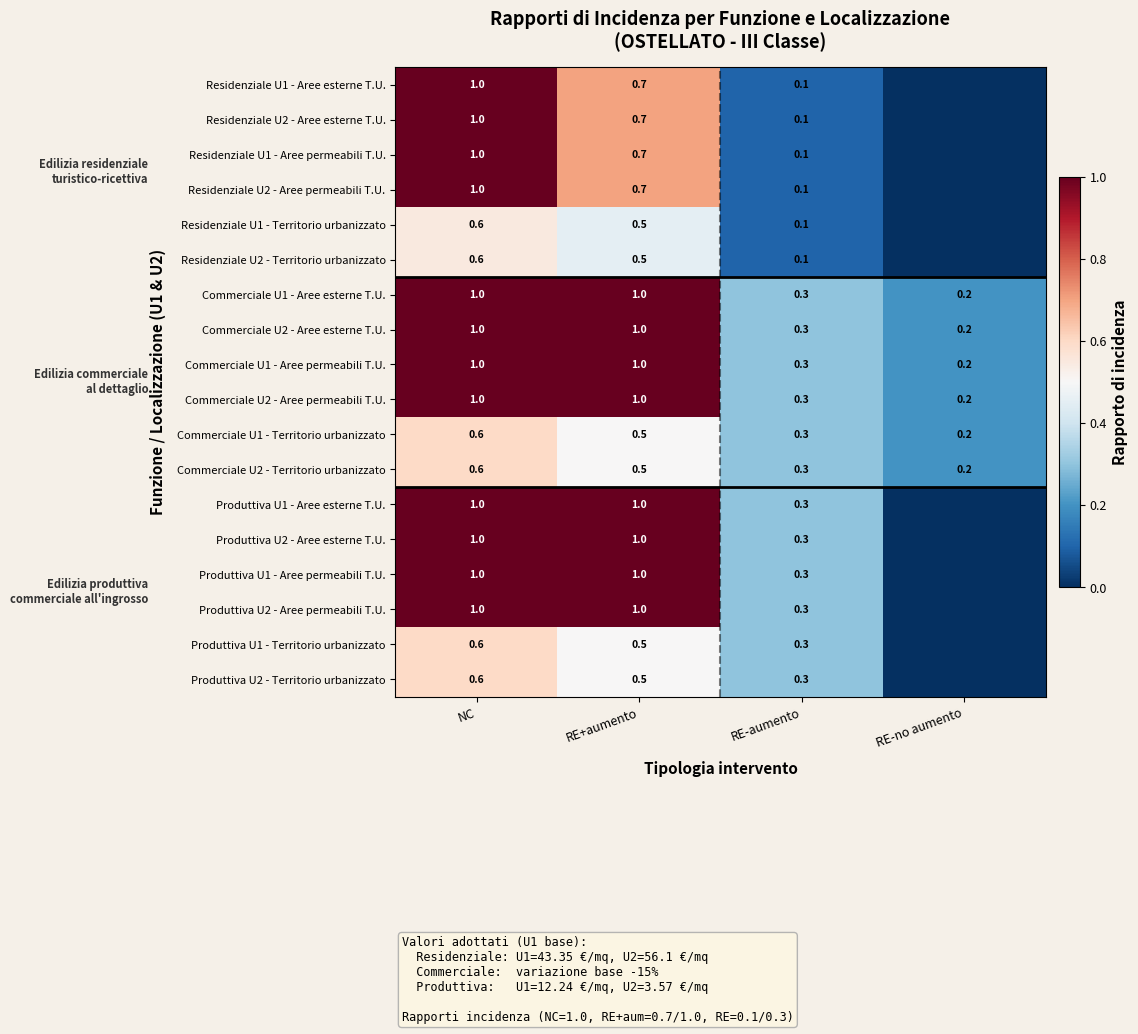

How many Commerciale U2 - Aree esterne T.U. values are between 0 and 1?

4